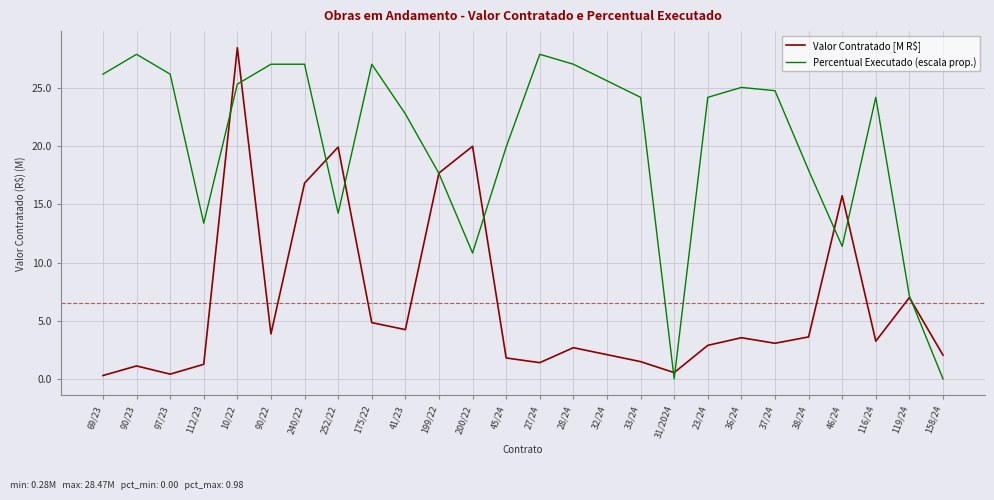

What is the difference between the maximum and minimum values in the Percentual Executado (escala prop.) series?

27.9